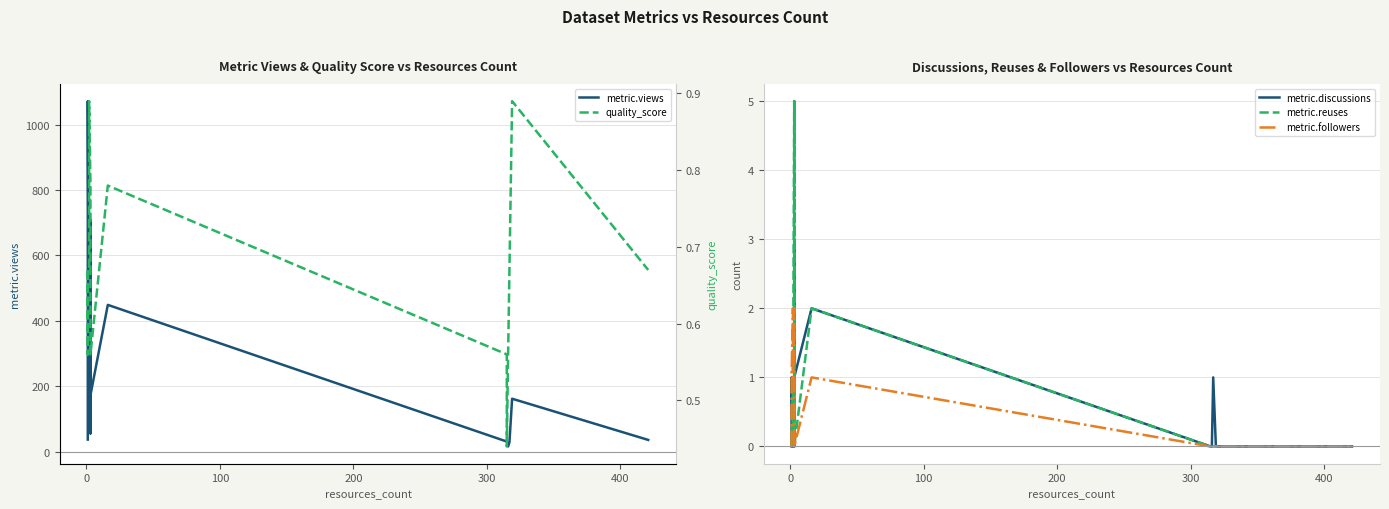

After their last crossing, which series has the higher values: metric.discussions or metric.reuses?

metric.discussions